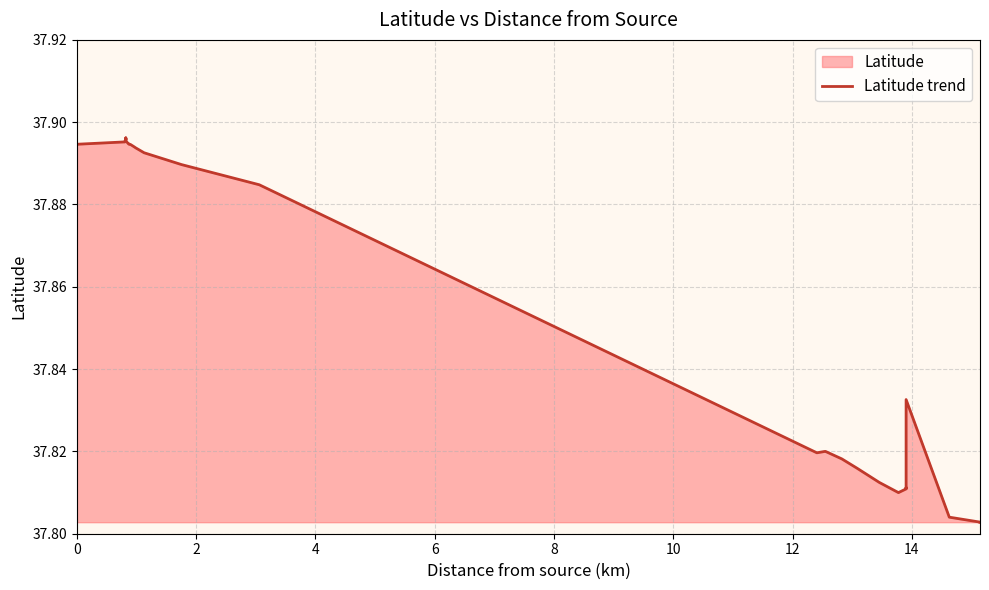

What is the minimum value shown in the chart?

37.8